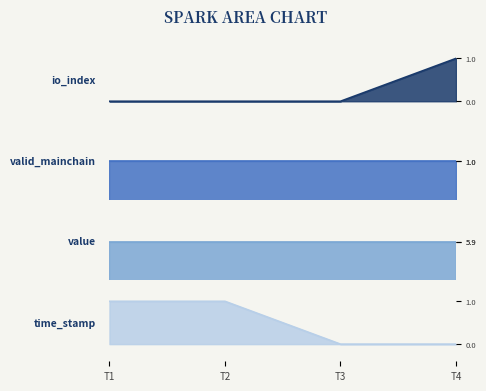

What is the sum of the values at T4 and T2?

1